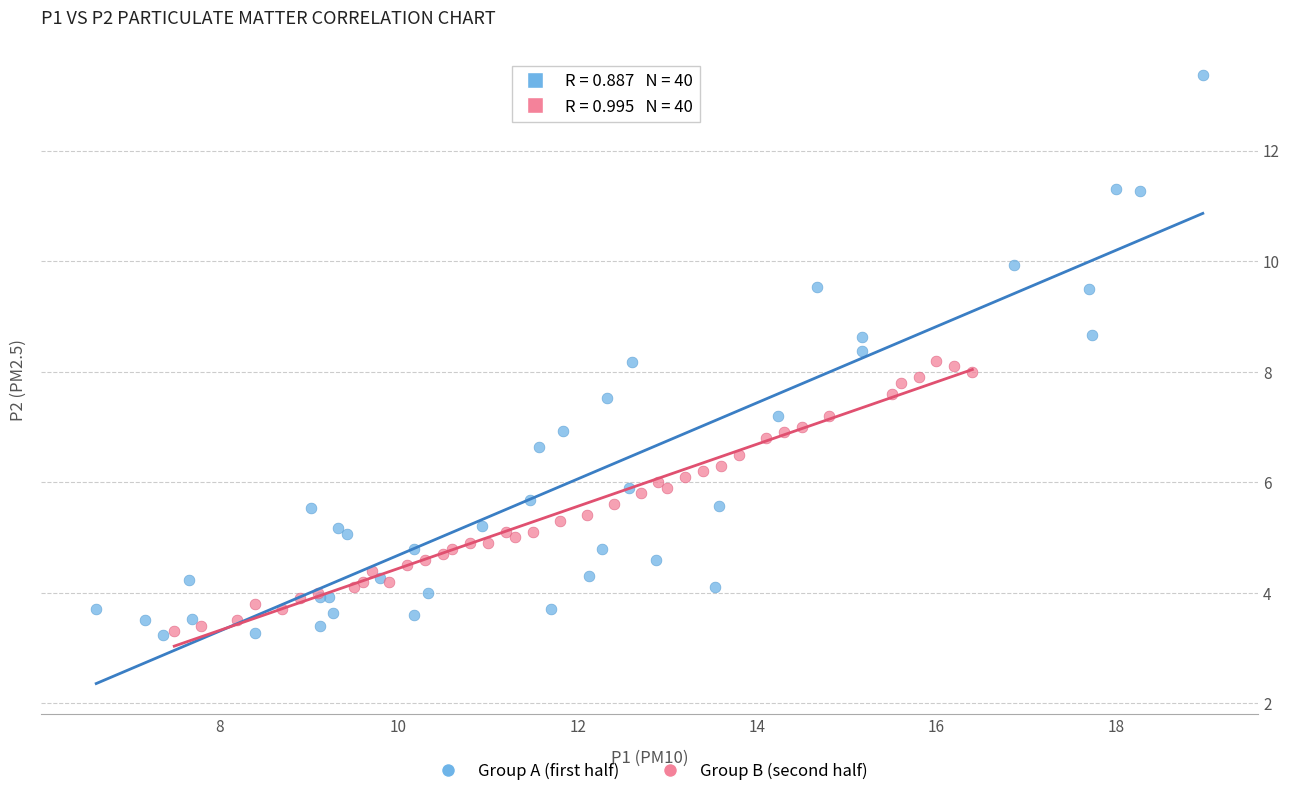

Which series has the widest spread of Y values?

Group A (first half)